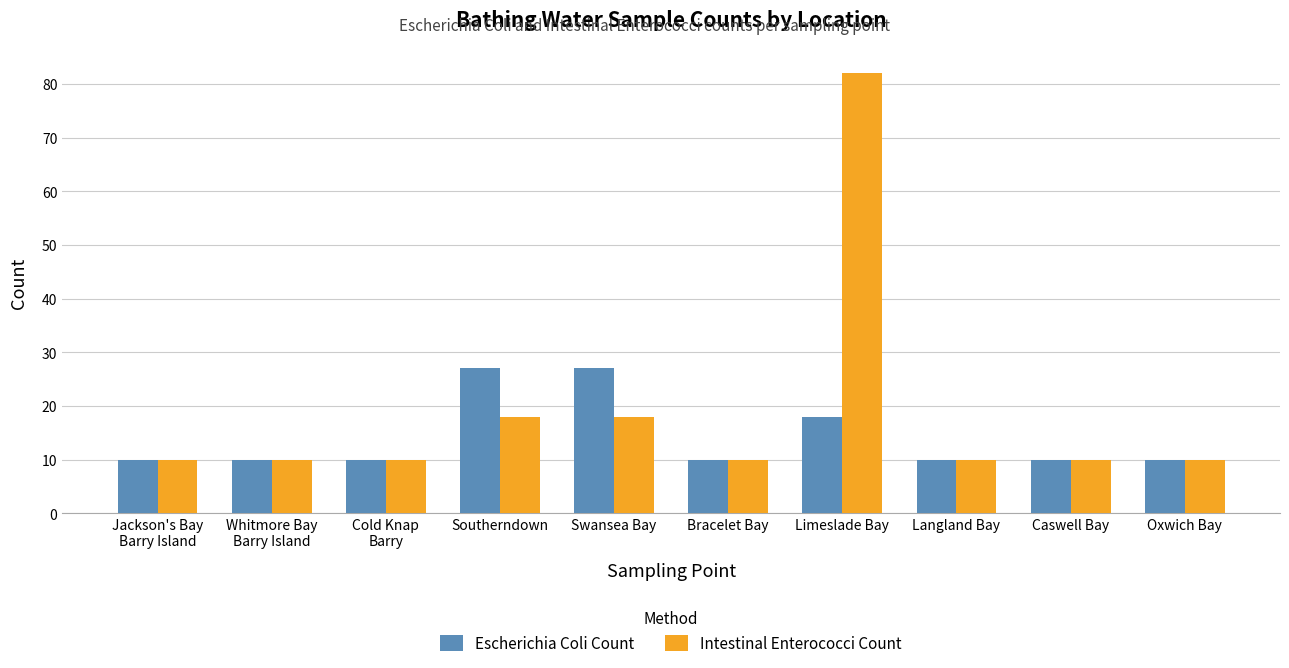

Reading left to right, list all the values displayed in this chart.

Escherichia Coli Count: 10	10	10	27	27	10	18	10	10	10
Intestinal Enterococci Count: 10	10	10	18	18	10	82	10	10	10